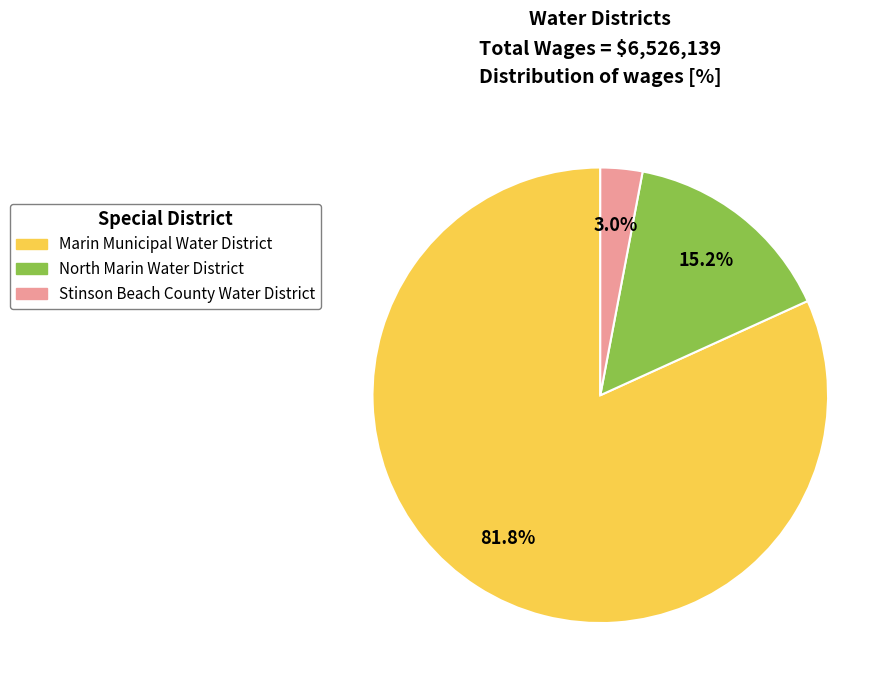

Combined, do North Marin Water District and Stinson Beach County Water District account for over 50%?

No